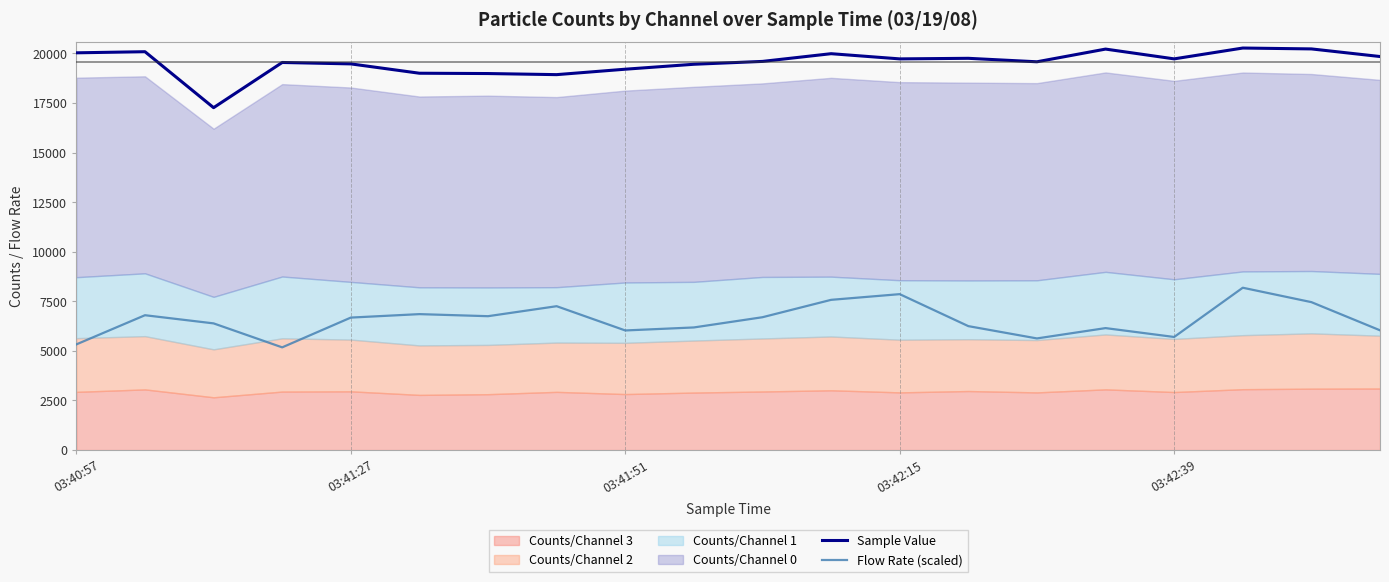

True or false: Sample Value and Flow Rate (scaled) intersect in this chart.

False